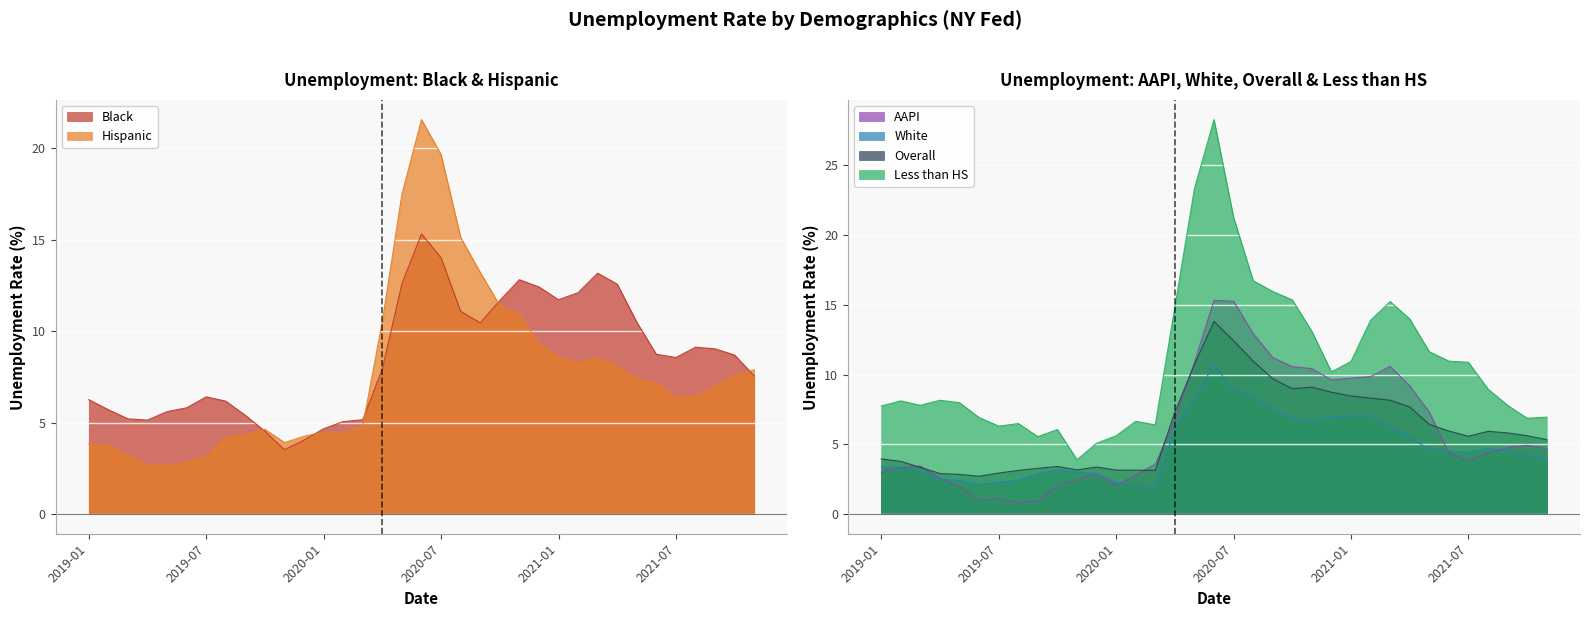

Which label corresponds to the largest value in the chart?

2020-06